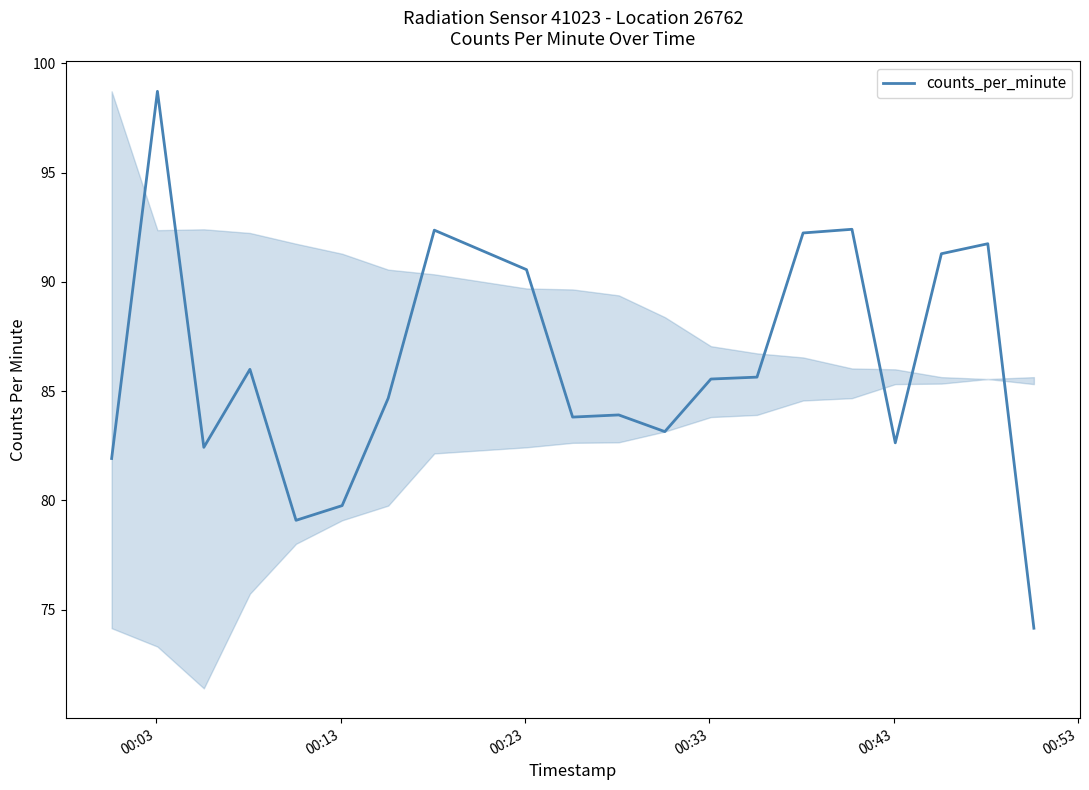

What is the smallest value displayed?

74.2